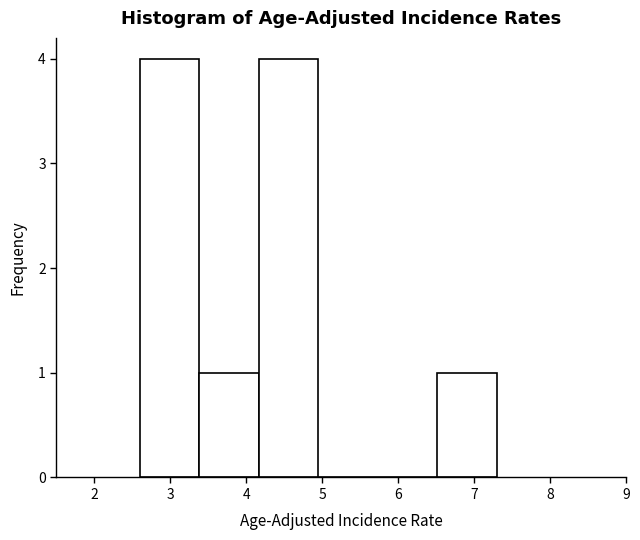

Reading left to right, transcribe this chart: for each bar, give the range it covers on the x-axis and its height. Neither the bar edges nor the heights are printed on the chart, so give them approximately, as read against the axes.

2.6 to 3.4: 4
3.4 to 4.2: 1
4.2 to 5.0: 4
5.0 to 5.7: 0
5.7 to 6.5: 0
6.5 to 7.3: 1